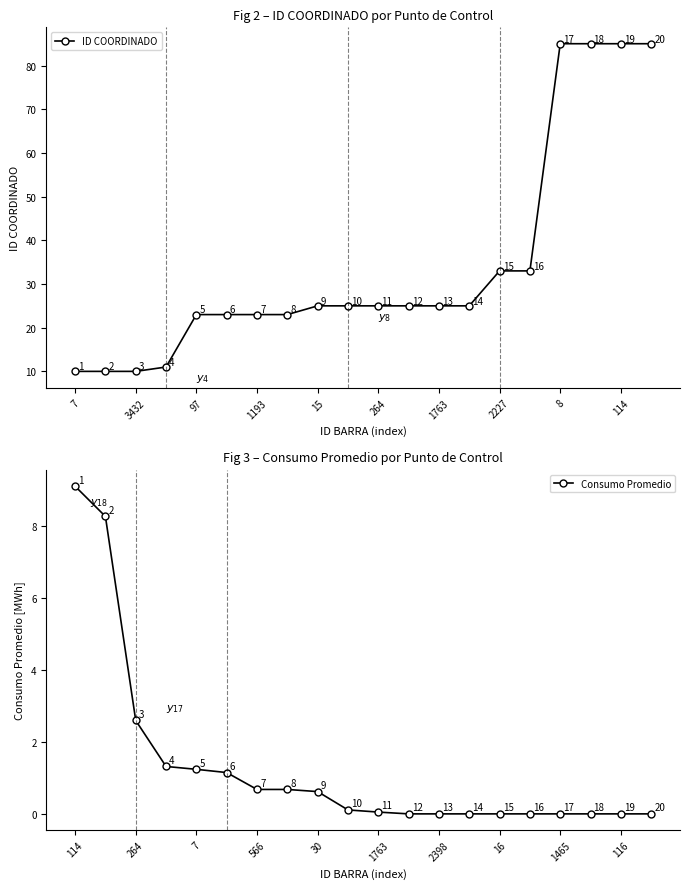

True or false: Consumo Promedio and ID COORDINADO cross at least once.

False